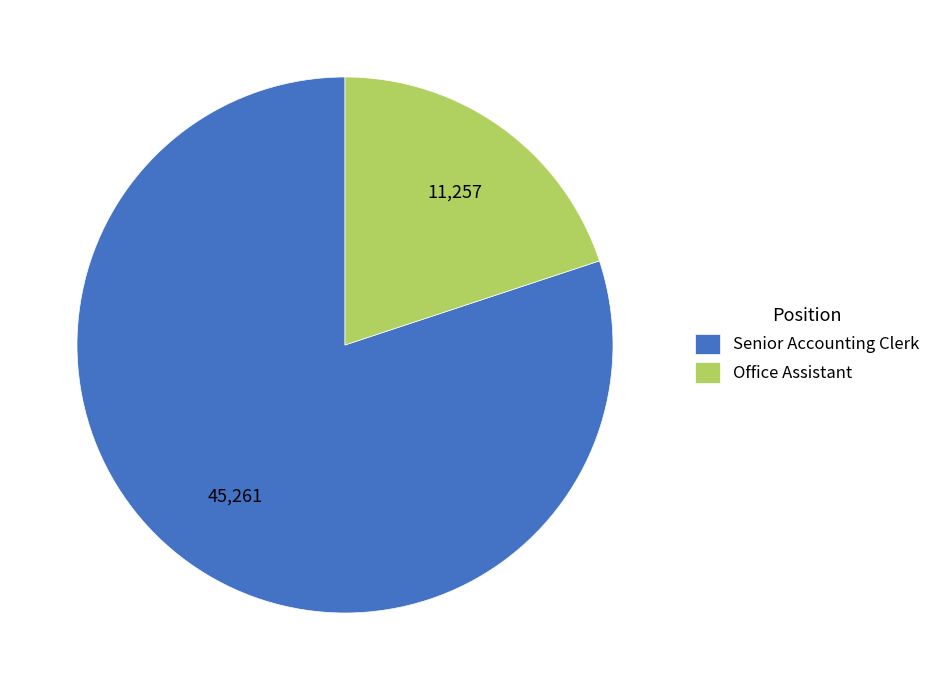

What is the smallest slice in the pie chart?

Office Assistant